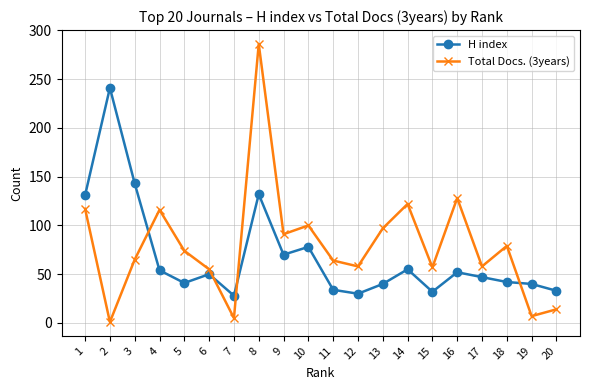

Rank the series by their maximum value, from lowest to highest.

H index, Total Docs. (3years)